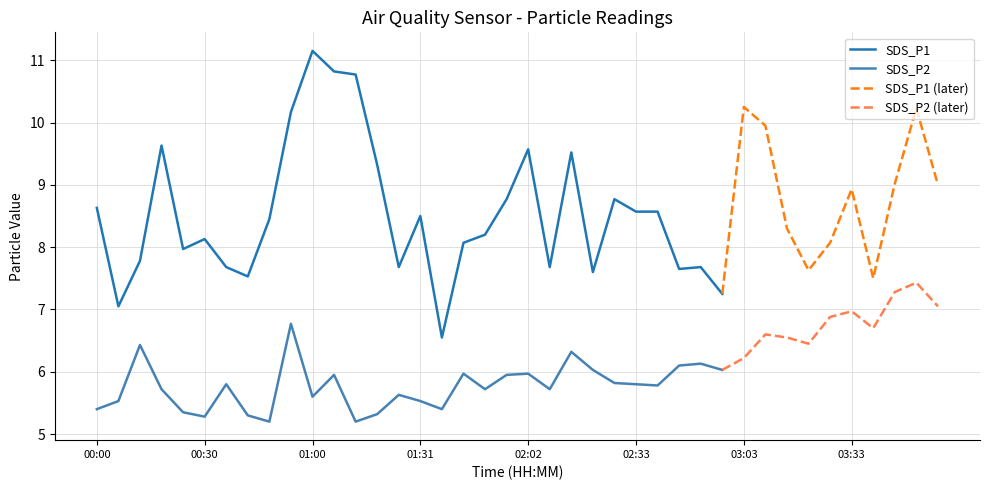

What is the approximate value of SDS_P1 at 00:42?

7.5